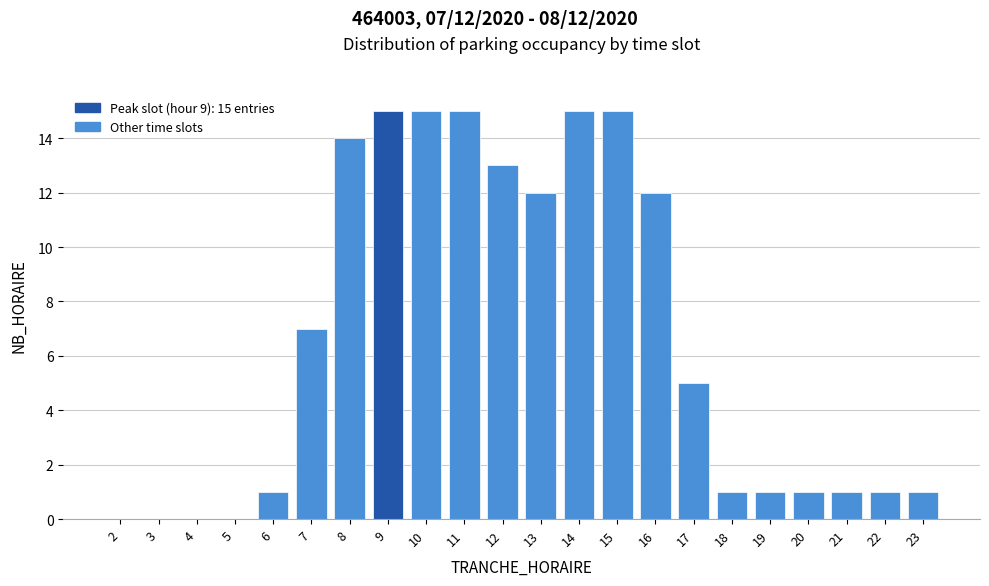

Reading left to right, list all the values displayed in this chart.

2=0	3=0	4=0	5=0	6=1	7=7	8=14	9=15	10=15	11=15	12=13	13=12	14=15	15=15	16=12	17=5	18=1	19=1	20=1	21=1	22=1	23=1